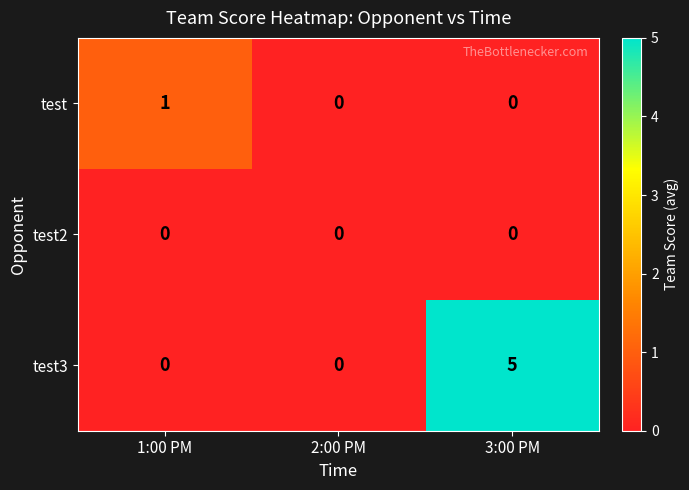

Which series has the largest total across all categories?

test3